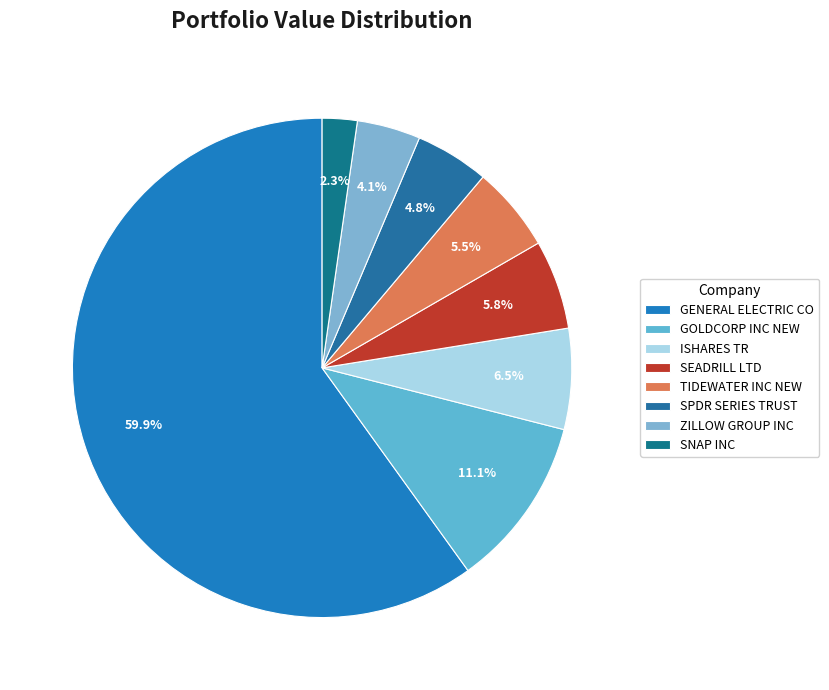

Is there any slice that represents more than half of the pie?

Yes